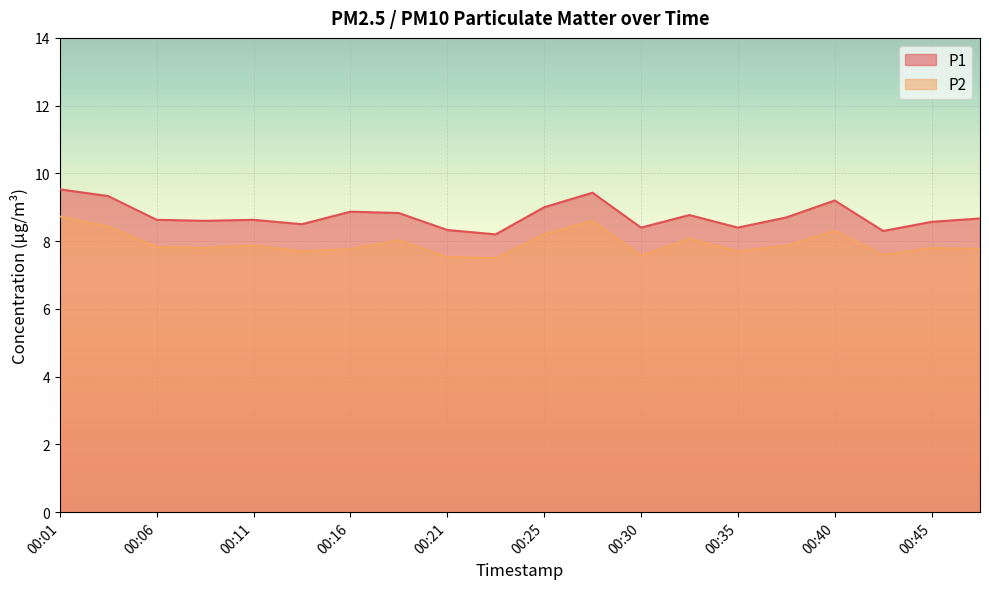

True or false: P1 has a value of 9.3 at 00:03.

True